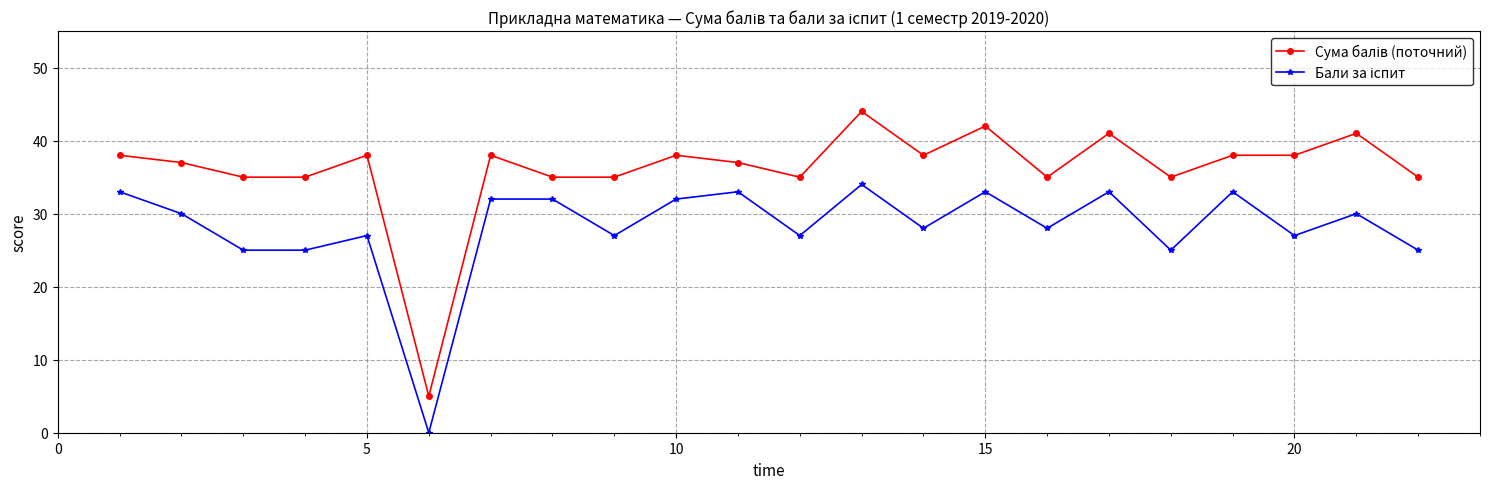

At how many categories does at least one series exceed 2?

22